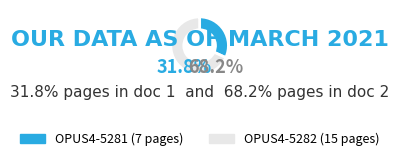

How many slices are in this pie chart?

2